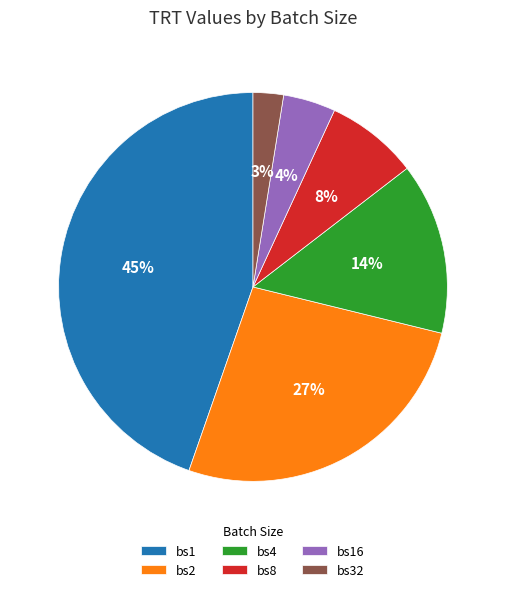

Rank the categories by value from highest to lowest.

bs1, bs2, bs4, bs8, bs16, bs32